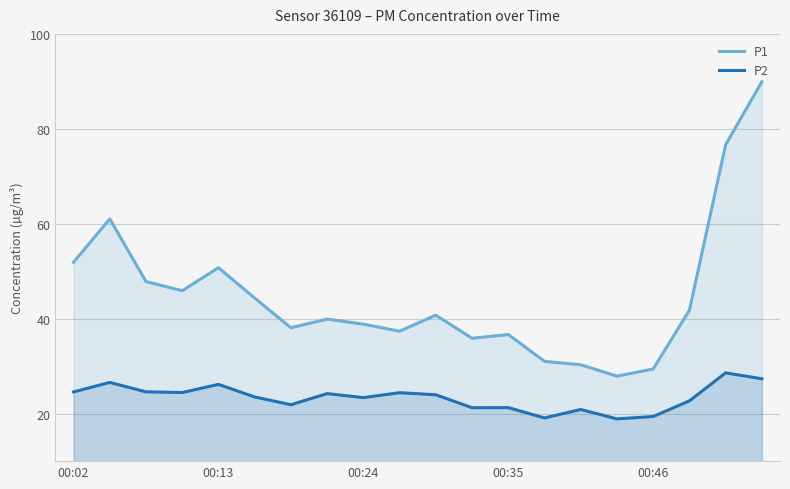

True or false: P2 and P1 intersect in this chart.

False